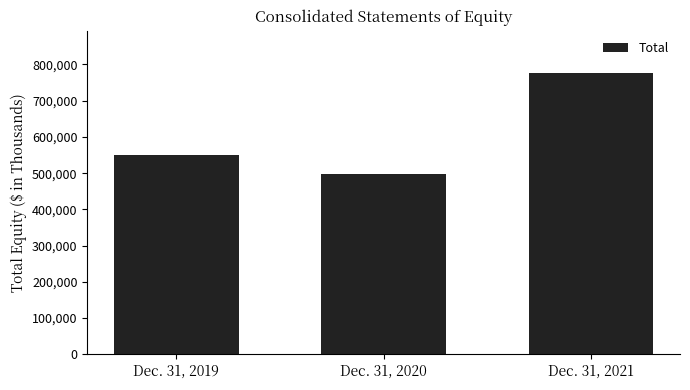

What is the difference between the values at Dec. 31, 2019 and Dec. 31, 2020?

52397